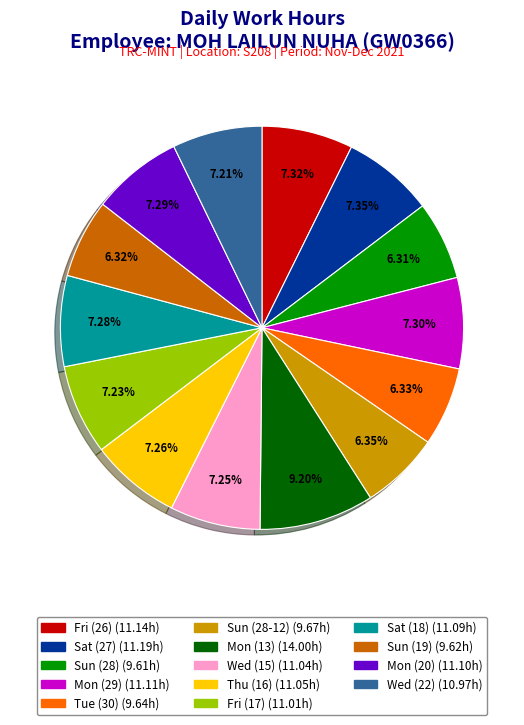

Approximately how many times larger is the value at Thu (16) compared to Sun (28-12)?

1.1